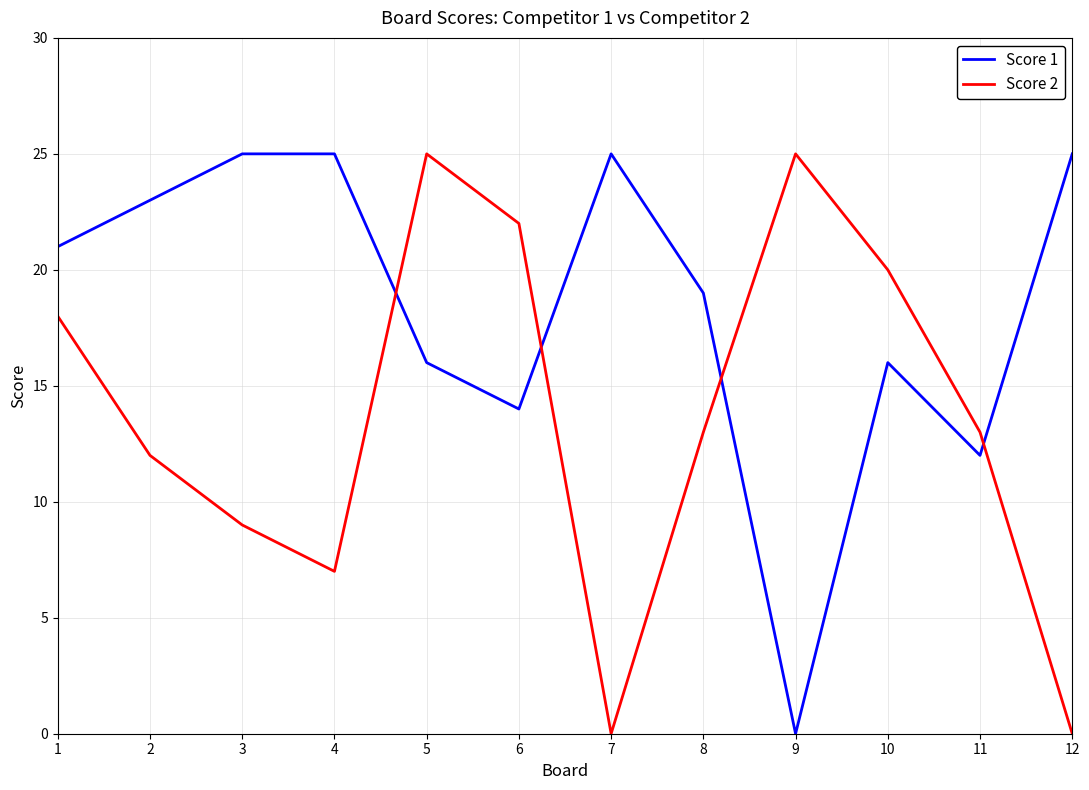

Which series has the largest total across all categories?

Score 1